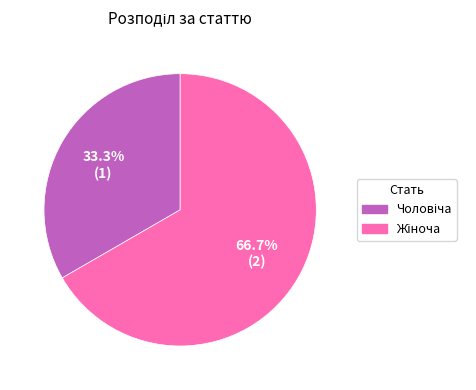

Does any single category account for the majority?

Yes